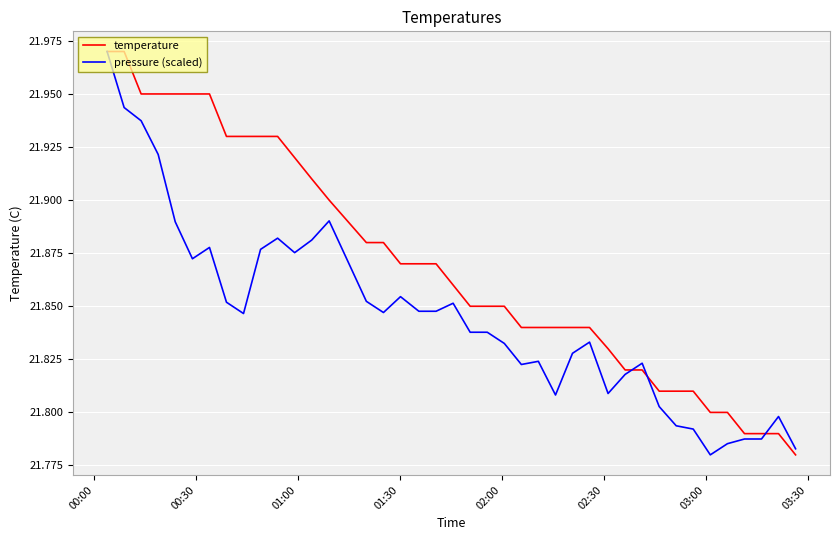

Rank the series by their average value, from lowest to highest.

pressure (scaled), temperature